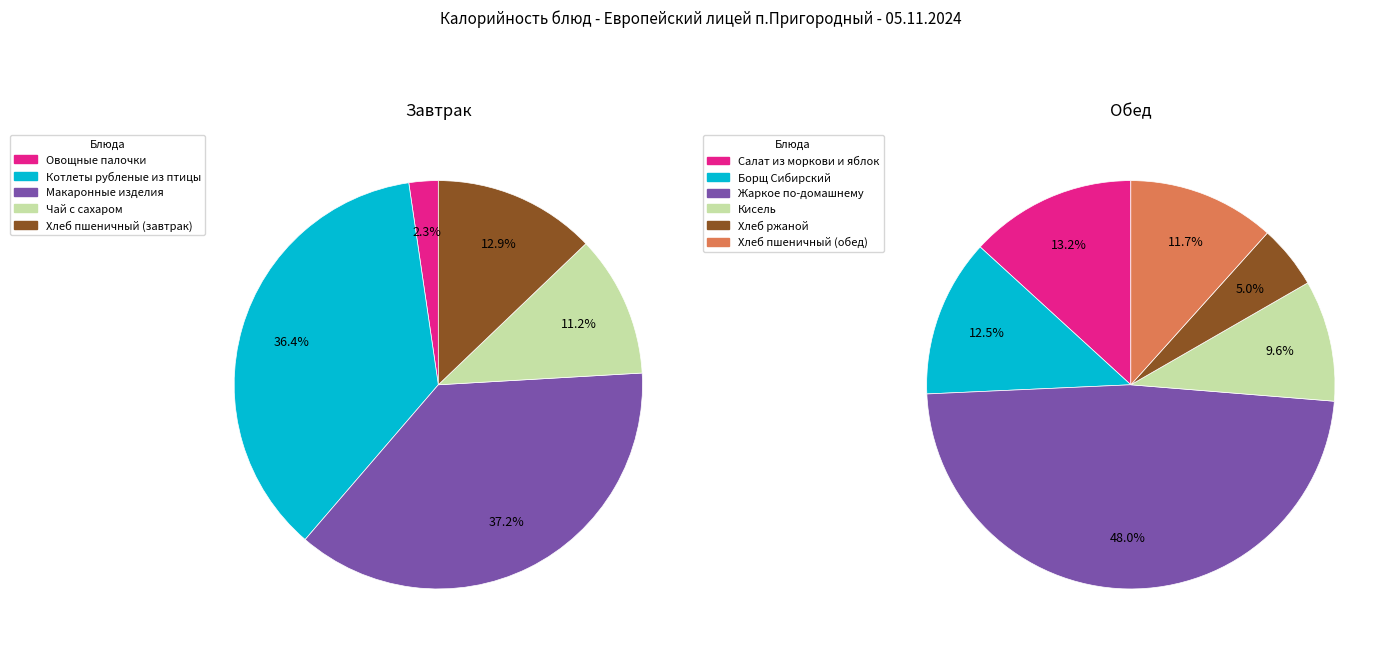

Does Макаронные изделия account for over 50% of the chart?

No